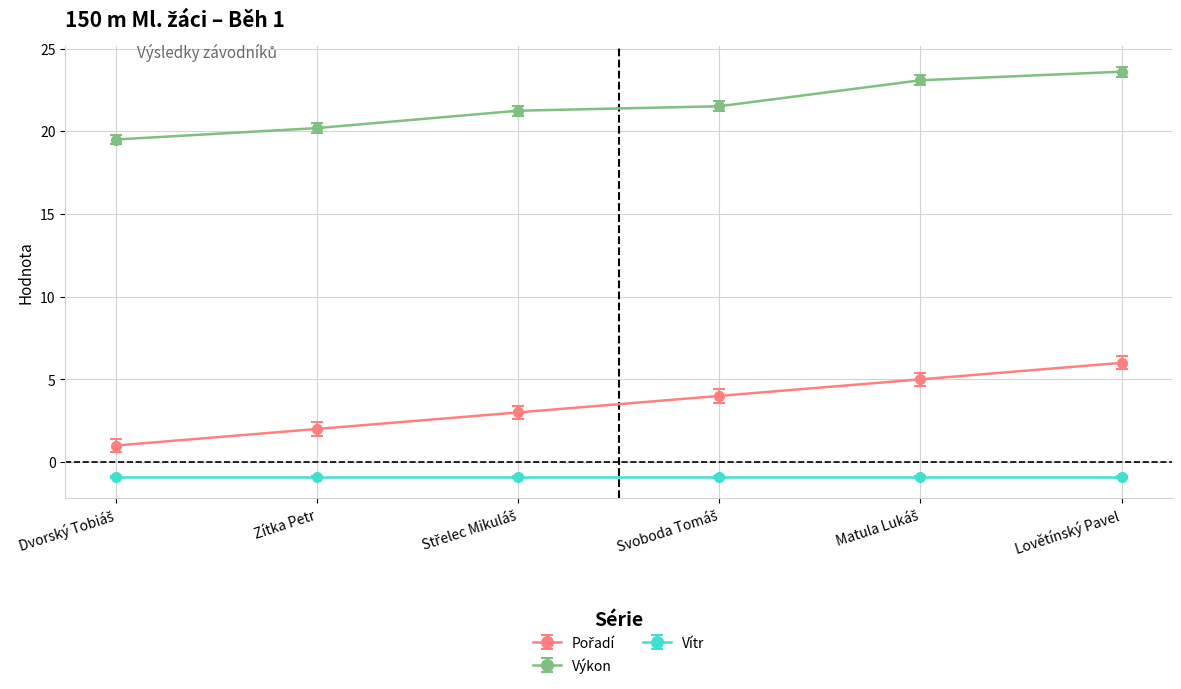

True or false: Výkon has more than 2 points higher than both neighbors.

False